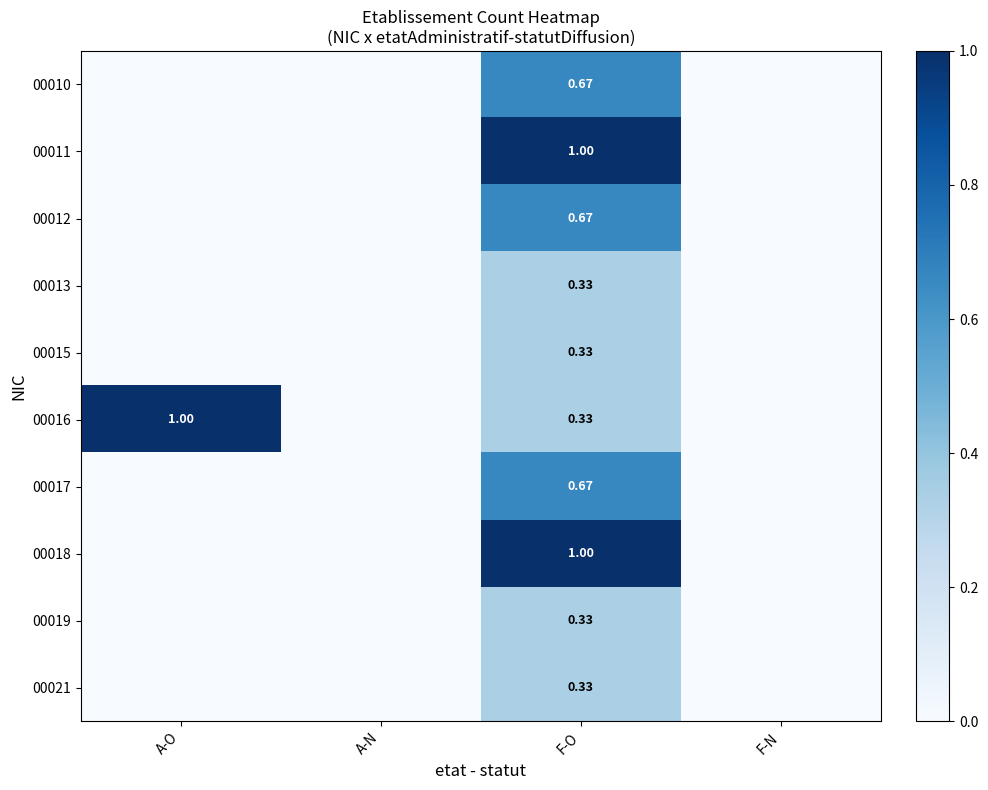

At how many categories does at least one series exceed 0?

2